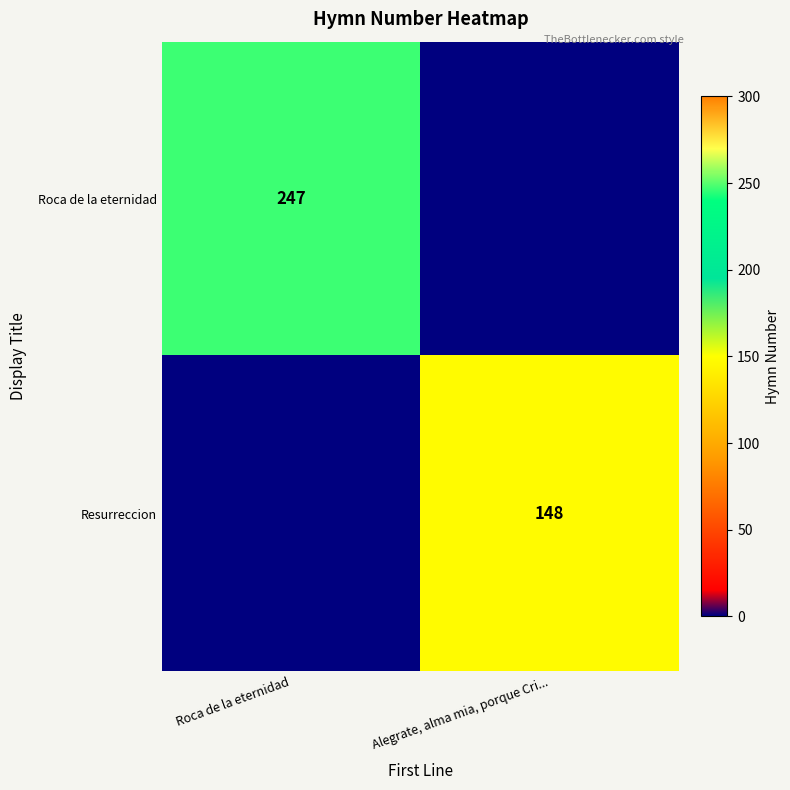

Is it true that Roca de la eternidad equals 247 at Roca de la eternidad?

True